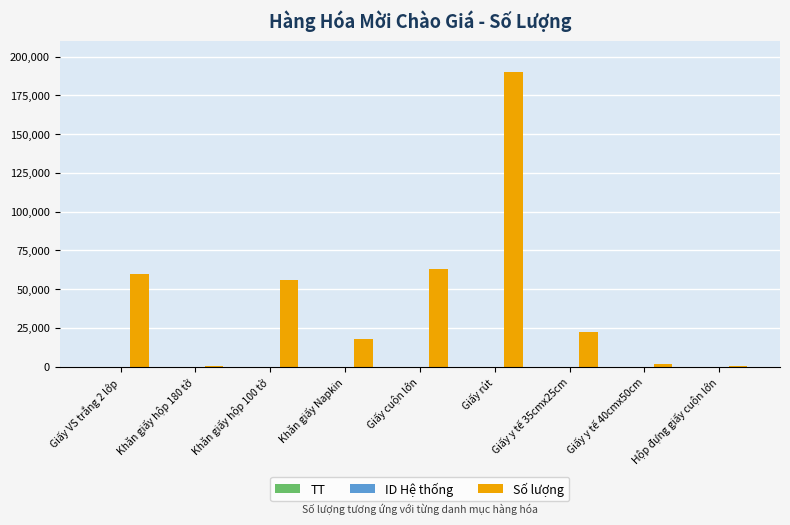

How many categories are shown in the chart?

9